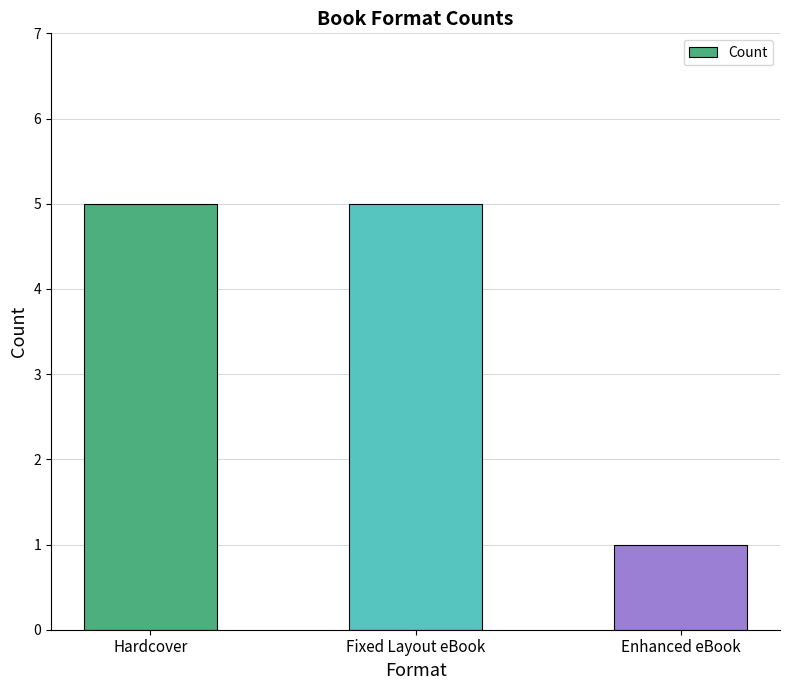

What is the difference between the maximum and minimum values?

4